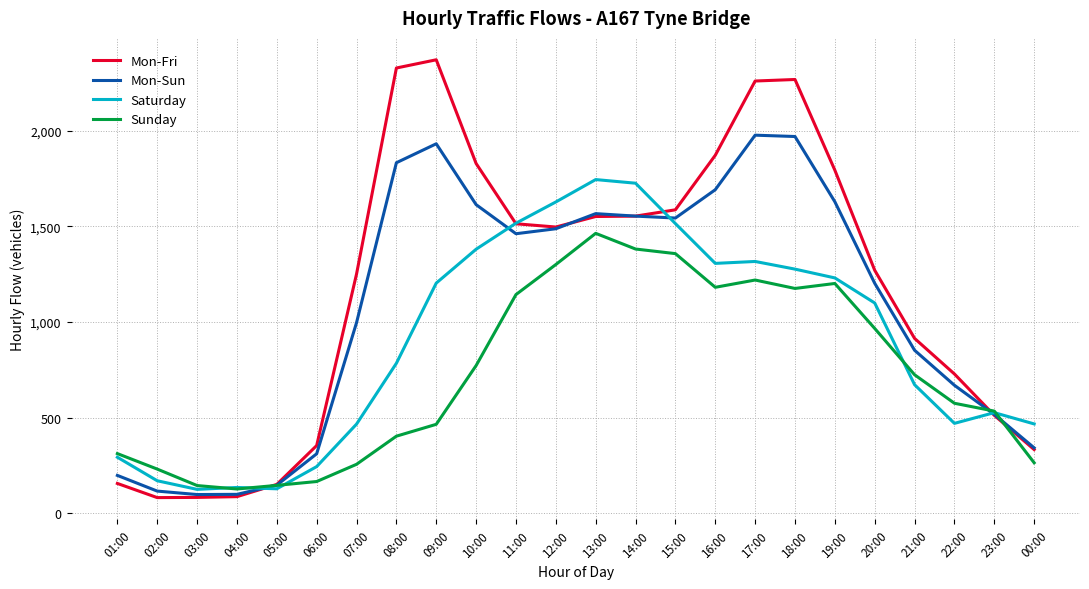

Is the value of Mon-Sun at 19:00 greater than the value of Saturday at 11:00?

Yes